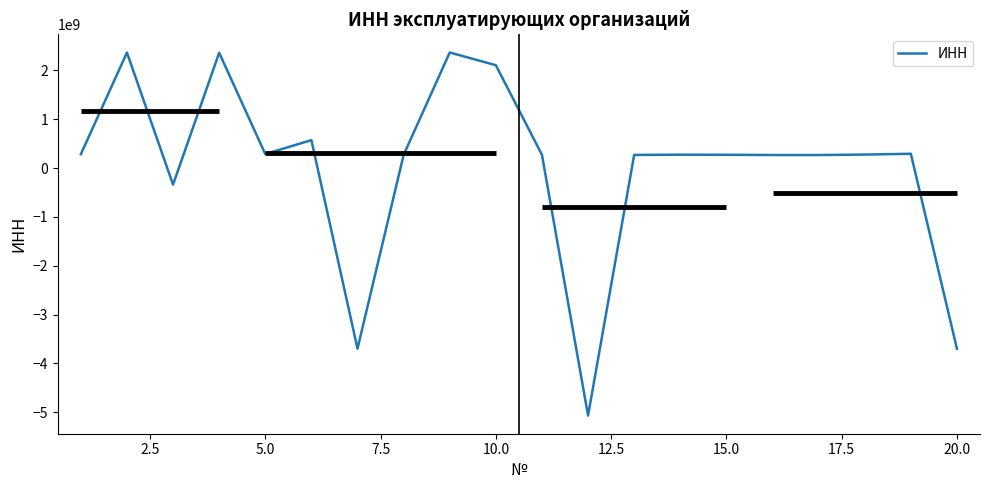

What is the smallest value displayed?

-5067503757.8